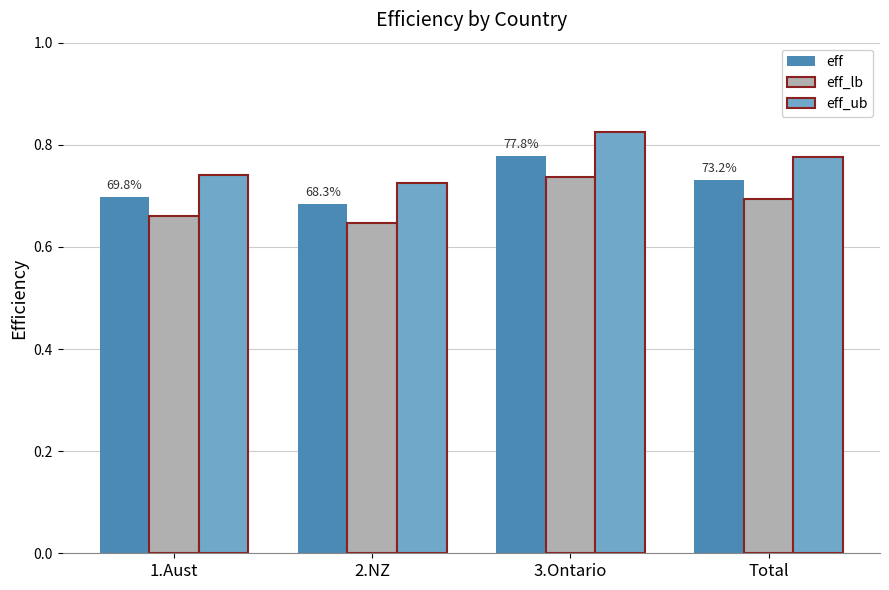

At how many categories does at least one series exceed 0?

4